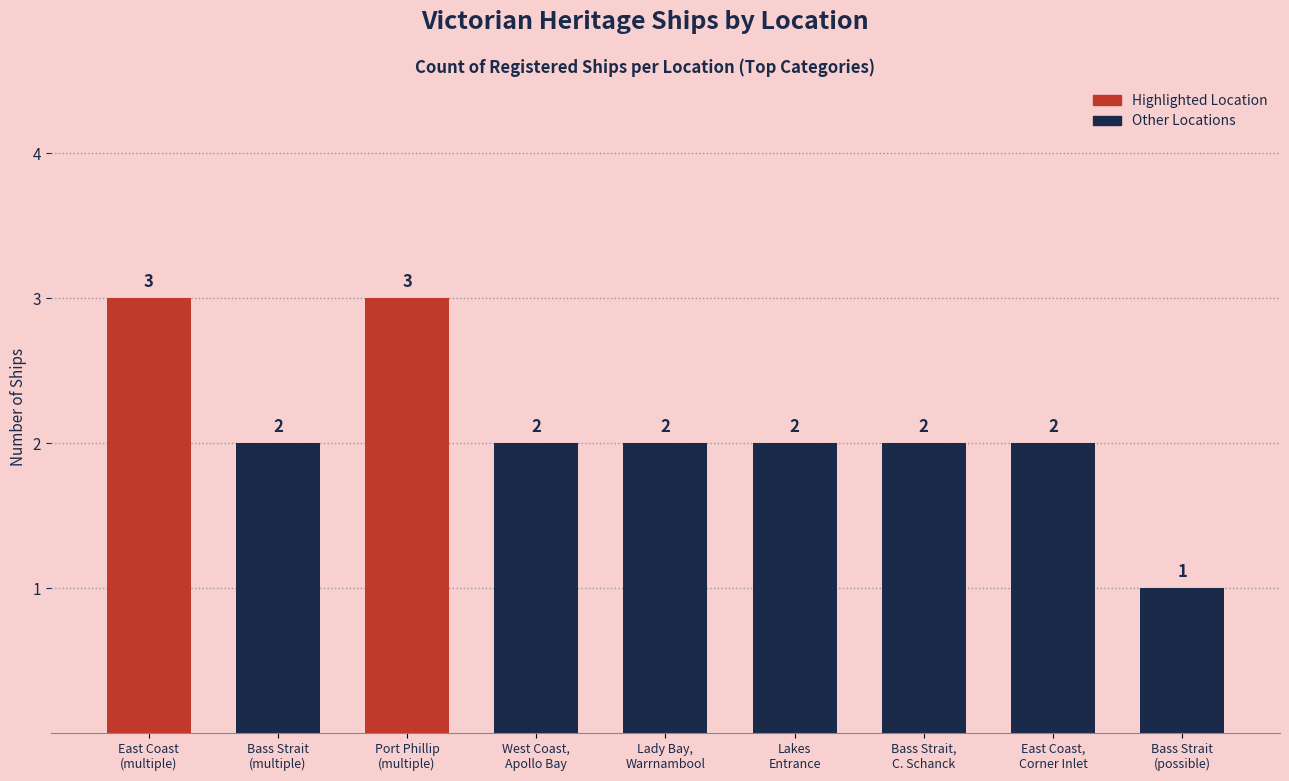

What is the value of the 4th bar from the left?

2